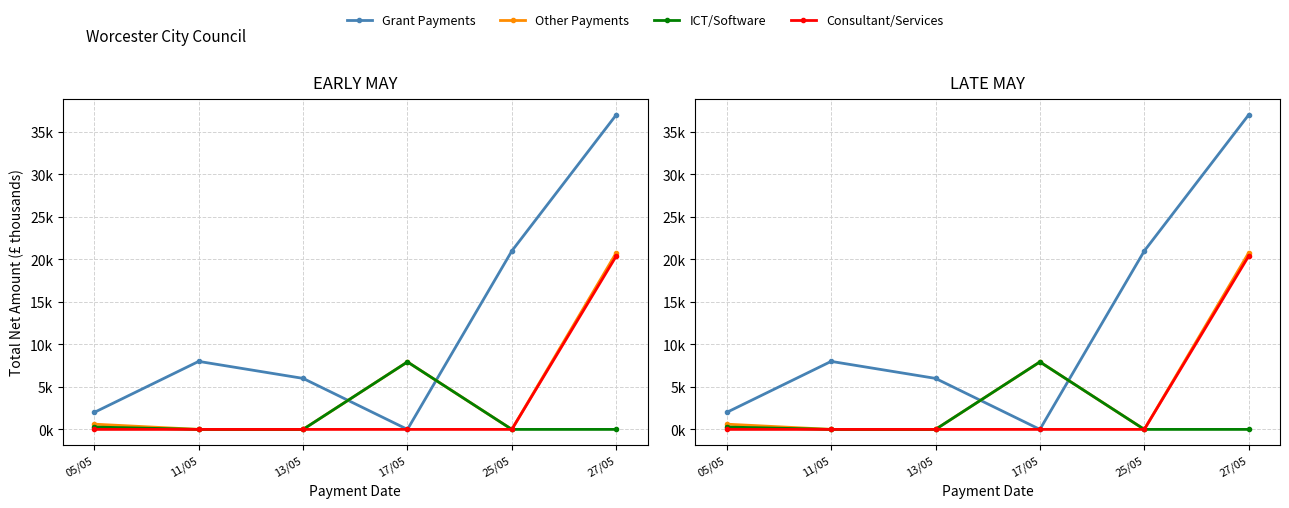

Which series has the largest total across all categories?

Grant Payments